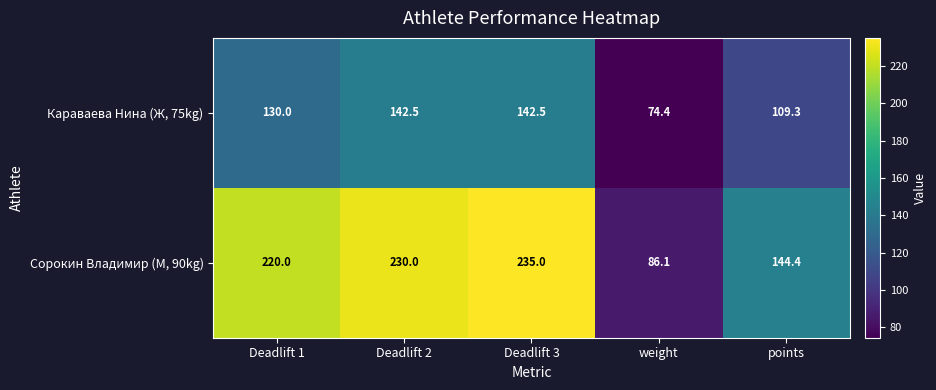

What is the spread (max minus min) of values at points?

35.1